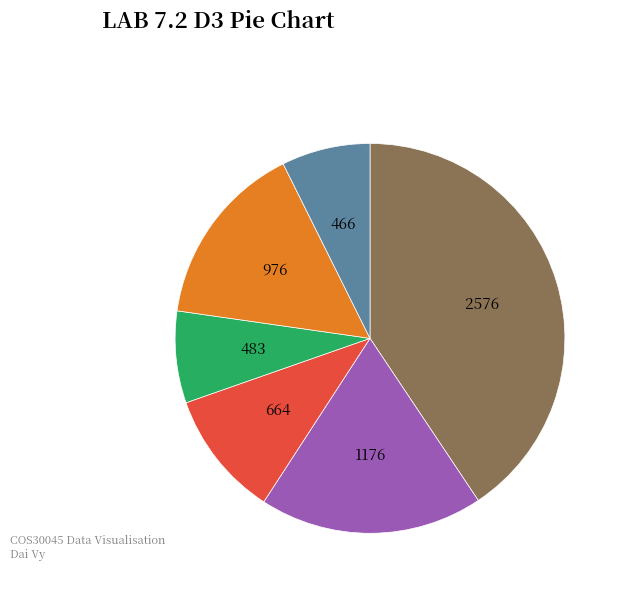

Is there any slice that represents more than half of the pie?

No